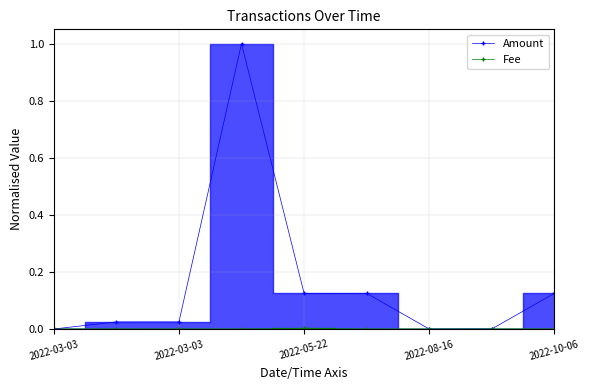

How many data points does each series have?

9